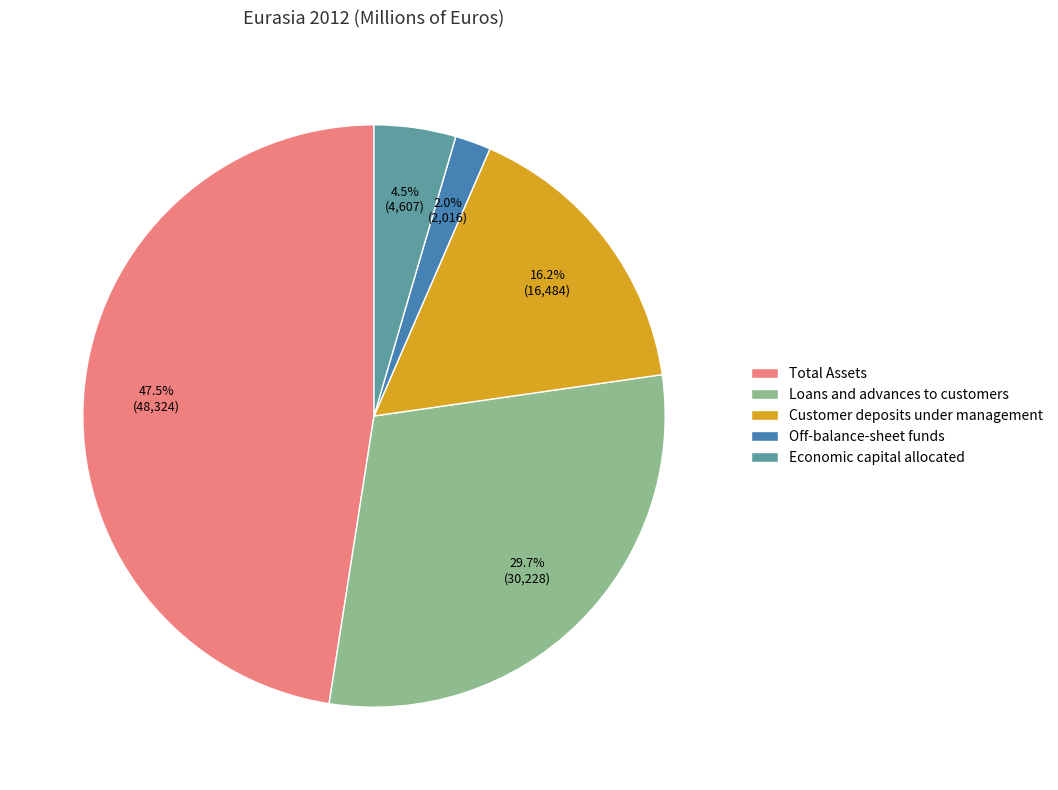

What is the total percentage of Customer deposits under management and Loans and advances to customers?

45.9%